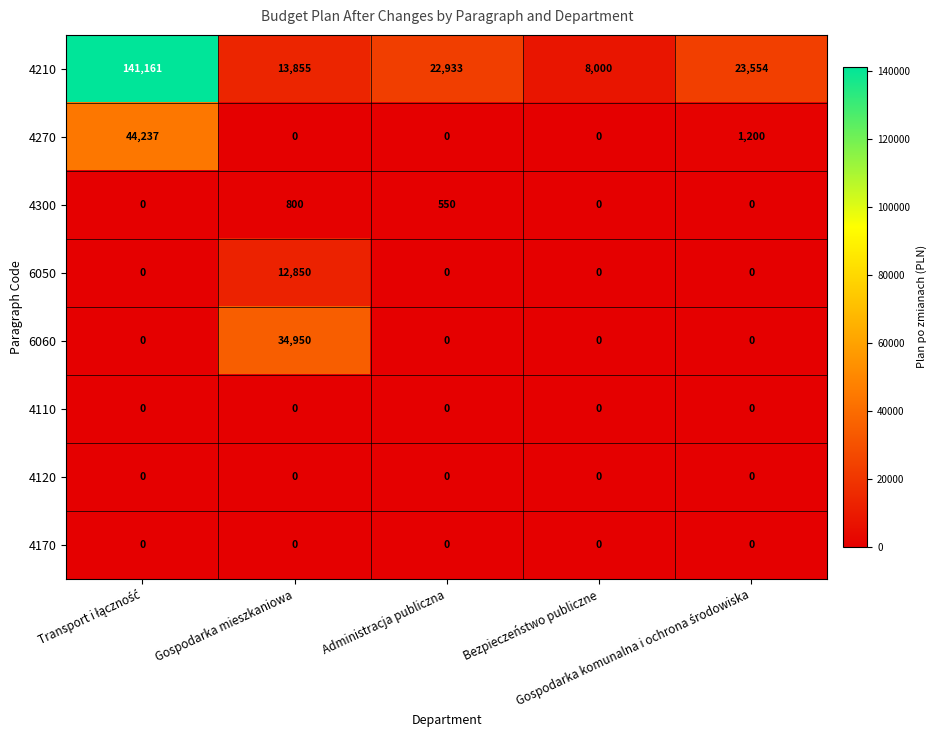

What is the total value across all series at Gospodarka mieszkaniowa?

62455